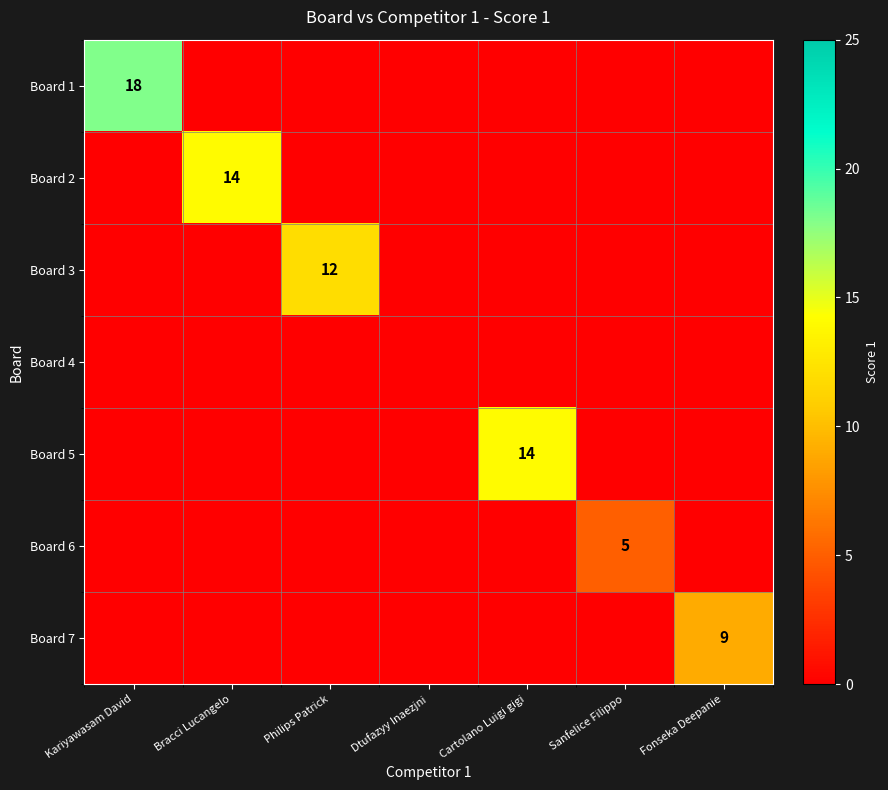

How many distinct data groups are displayed?

7